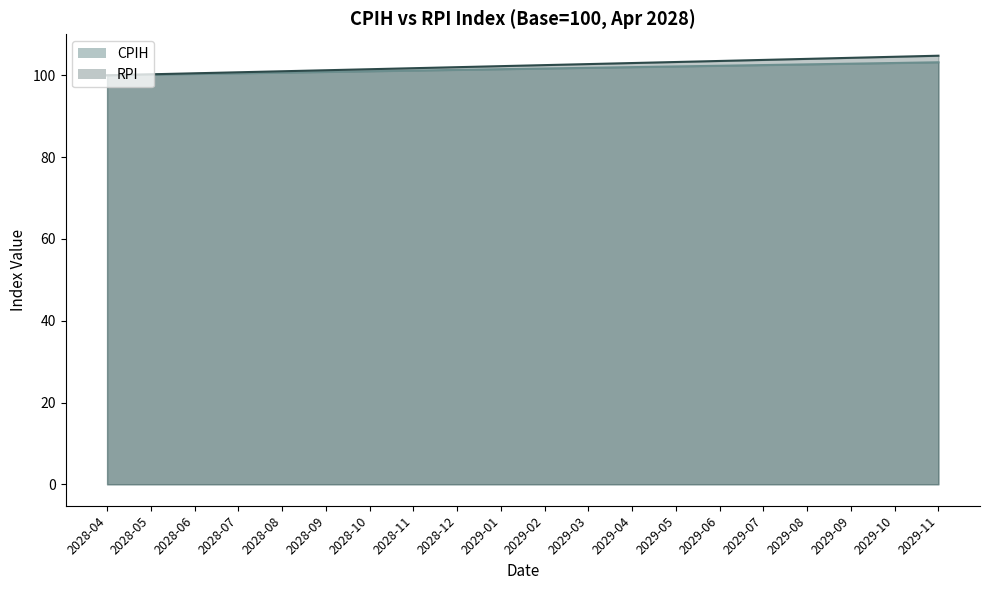

Which has a higher value, 2028-11 or 2029-06?

2029-06